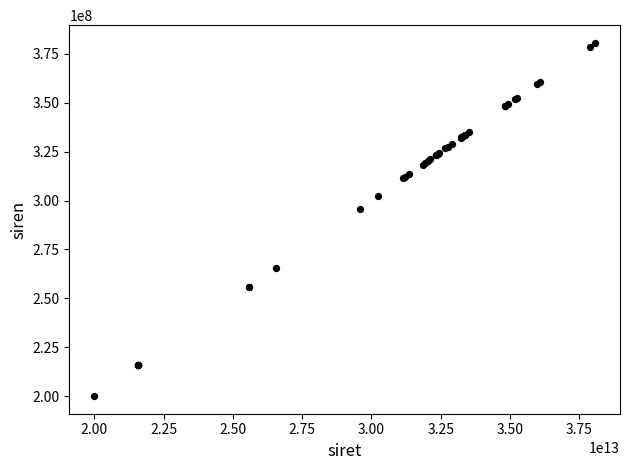

What Y value in the scatter plot is closest to 290350832?

295705826